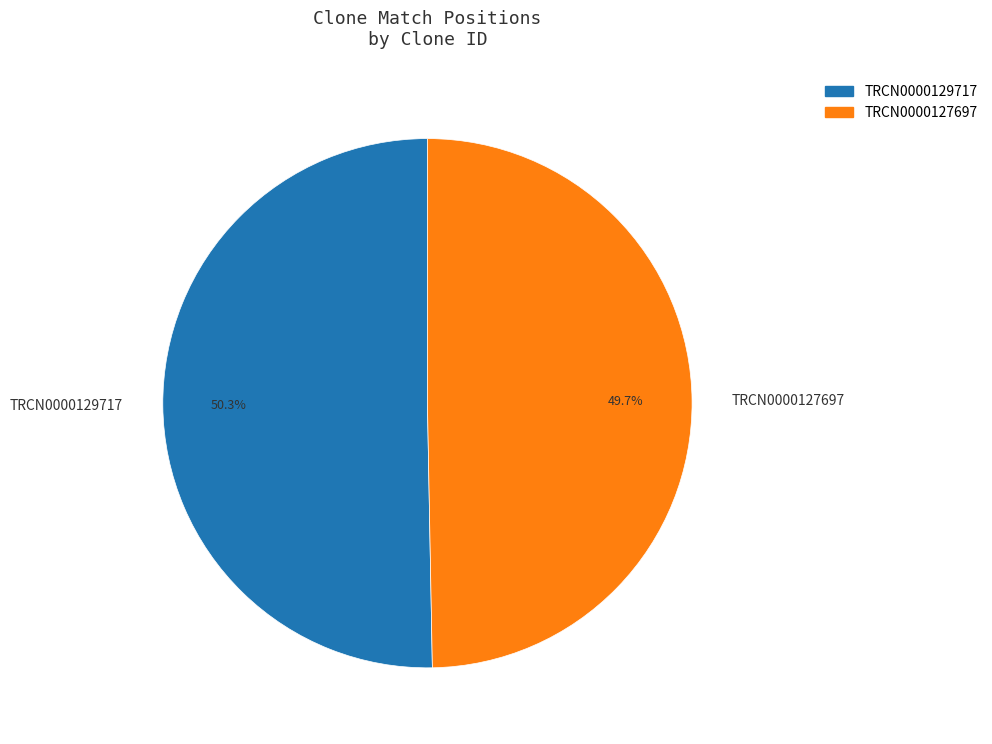

Is it true that TRCN0000127697 is 50% of the pie?

True